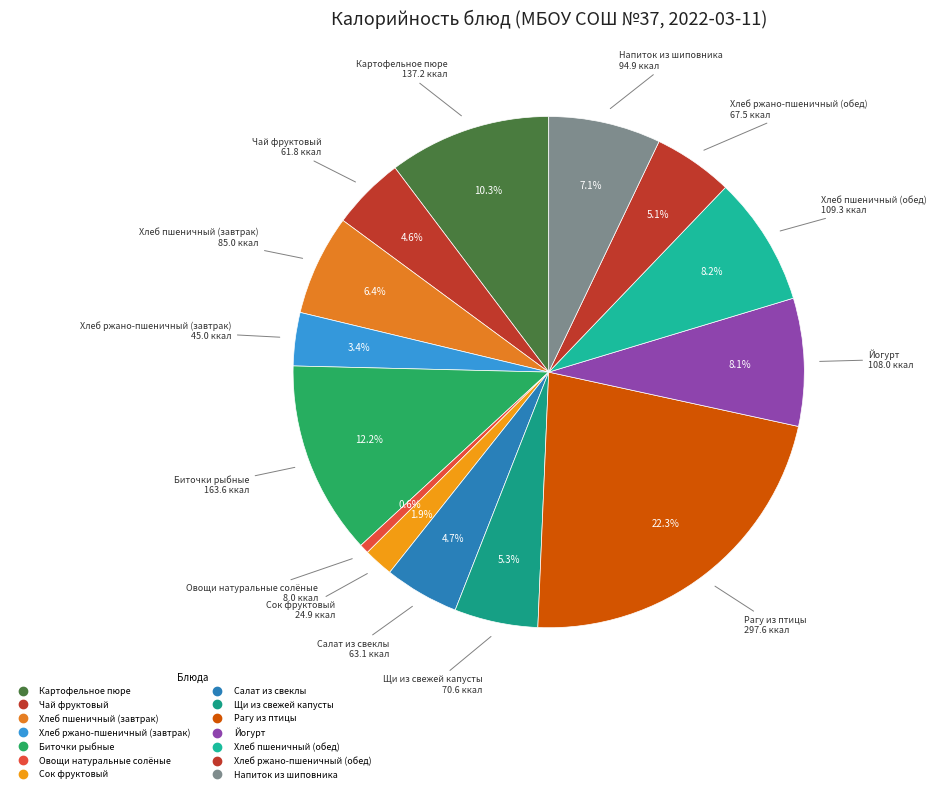

How many slices are in this pie chart?

14